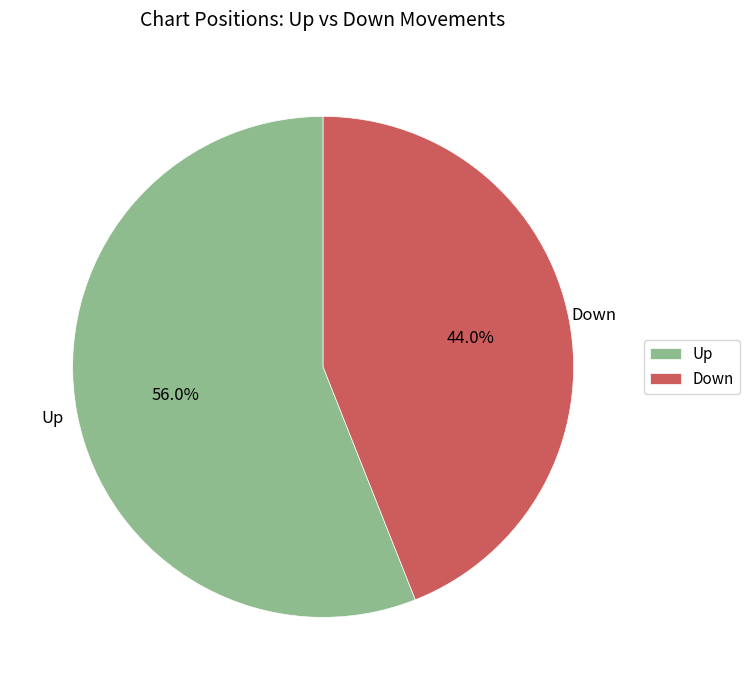

Combined, what portion of the pie is Down and Up?

100.0%